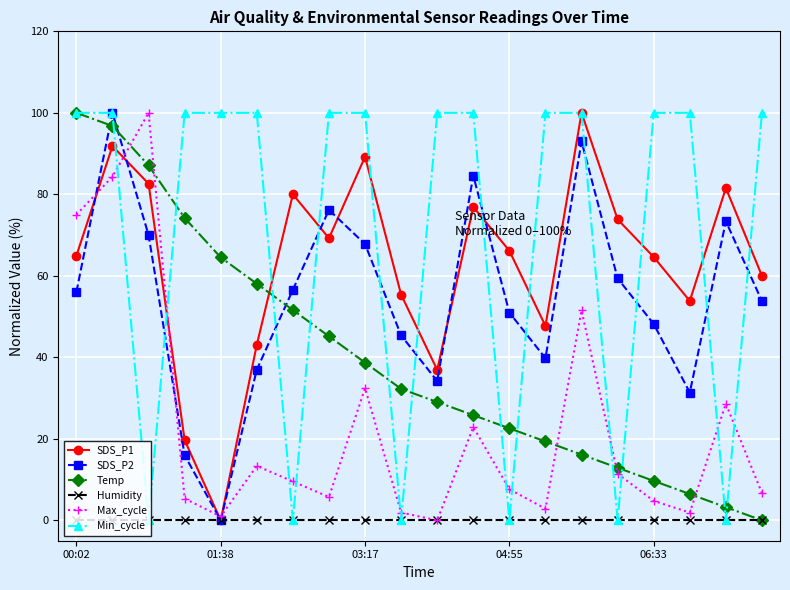

Which series has the largest total across all categories?

Min_cycle